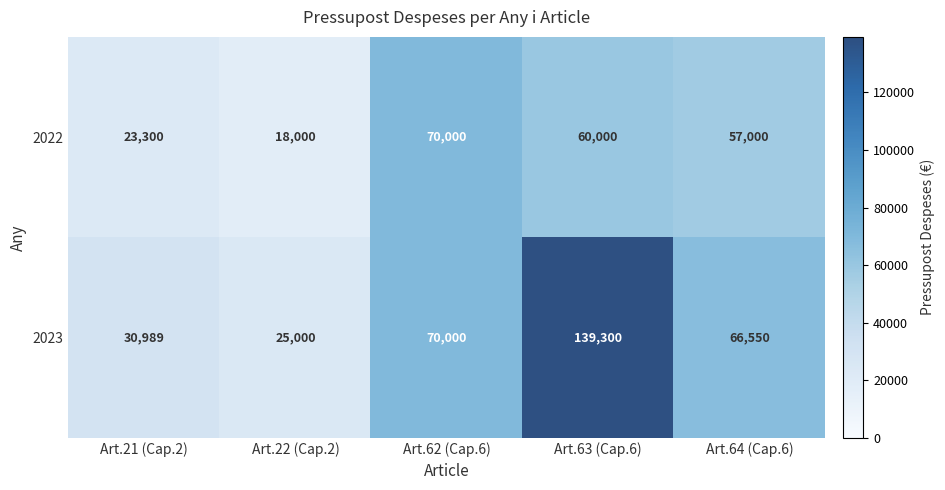

What is the smallest value displayed?

18000